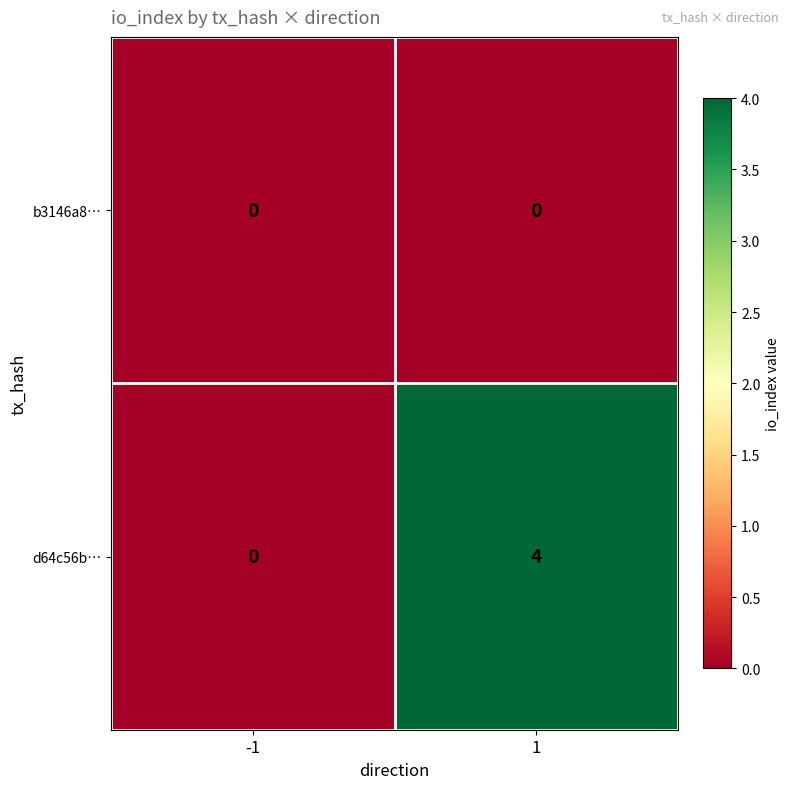

What is the spread (max minus min) of values at 1?

4